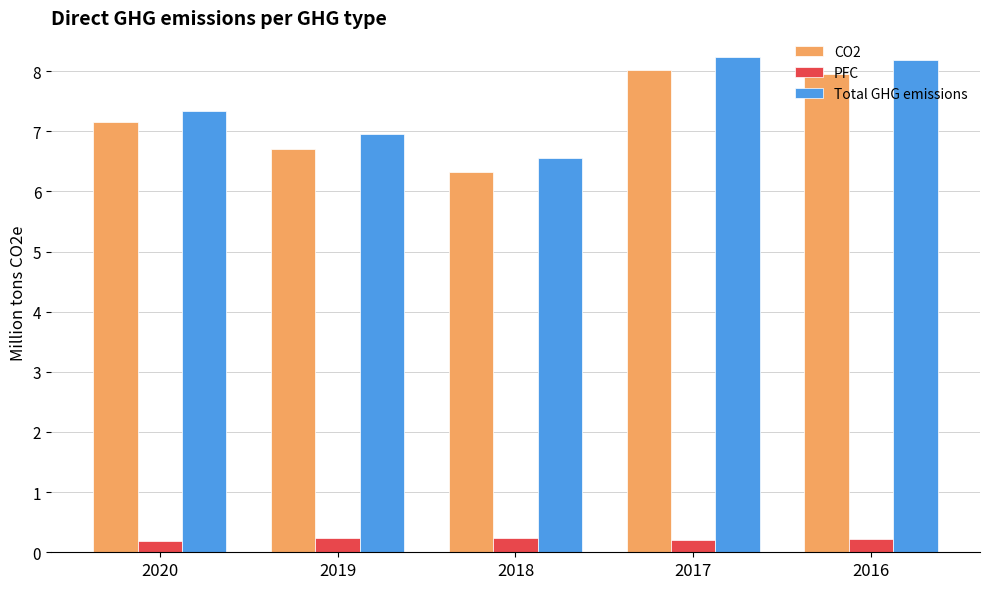

The value of CO2 at 2019 is 9.3. True or false?

False